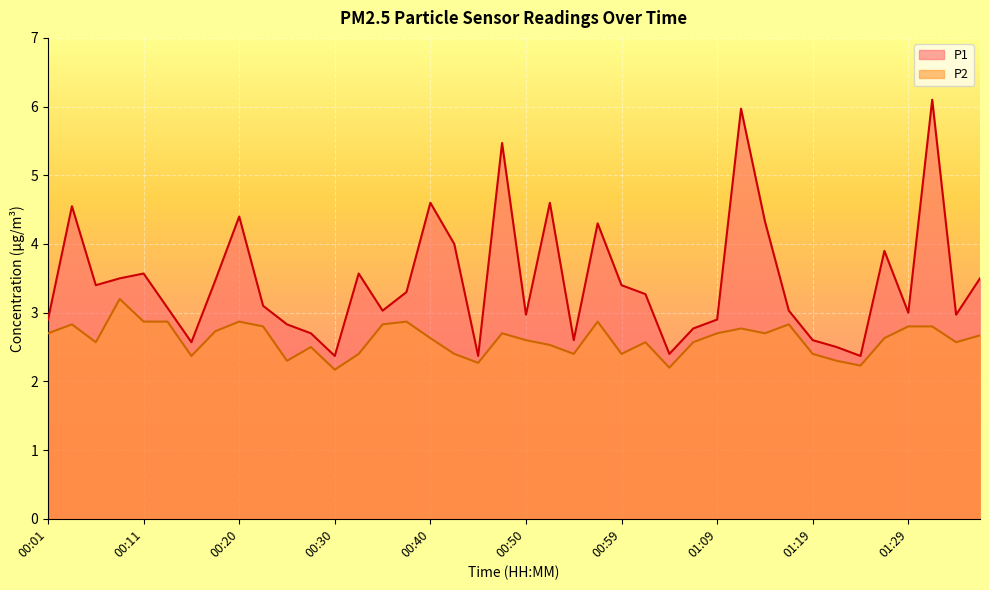

What is the smallest value displayed?

2.2